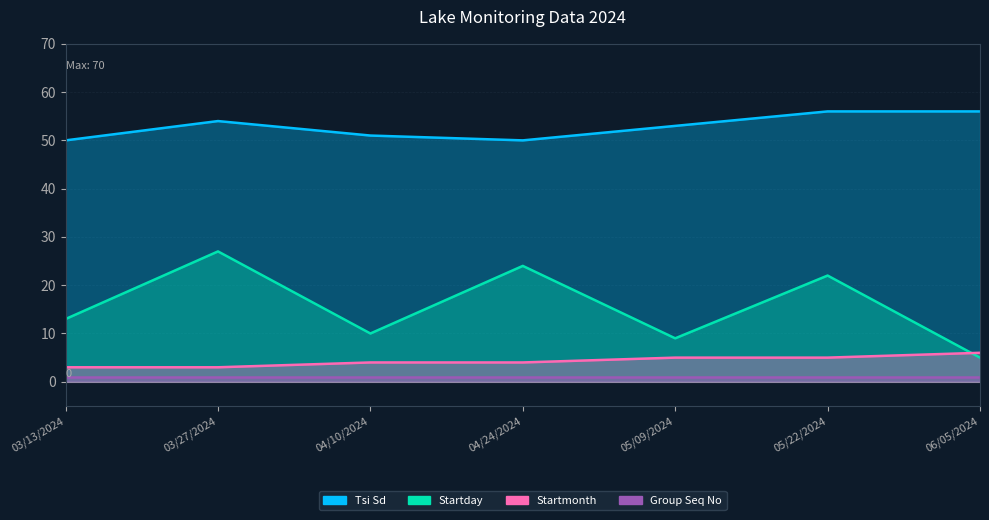

True or false: Tsi Sd and Startday cross at least once.

False